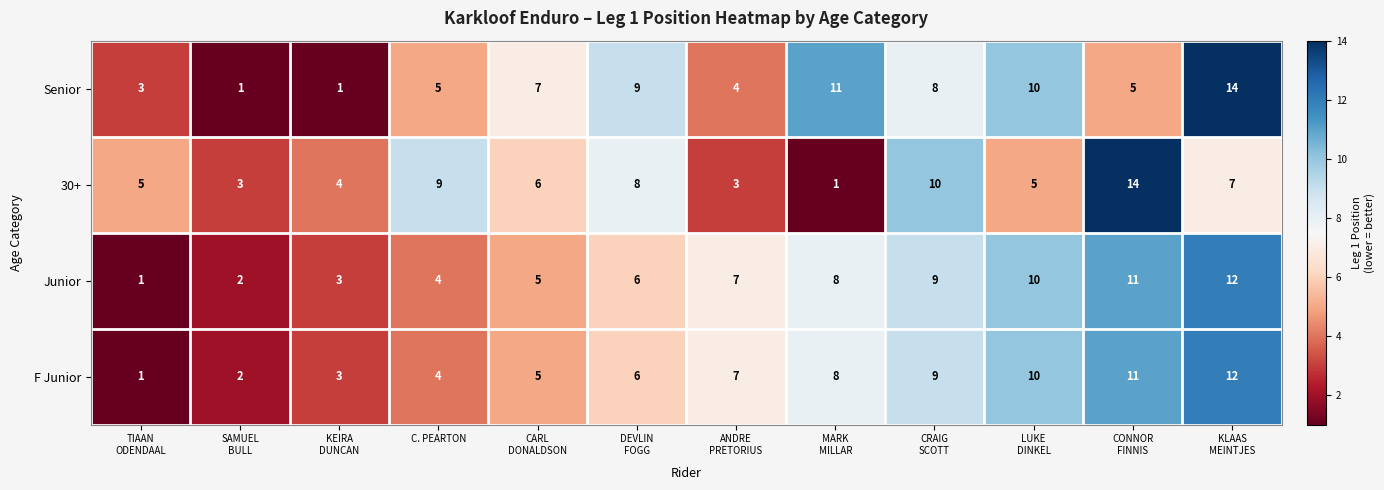

What value does the F Junior series have at C. PEARTON, to the nearest 5?

5